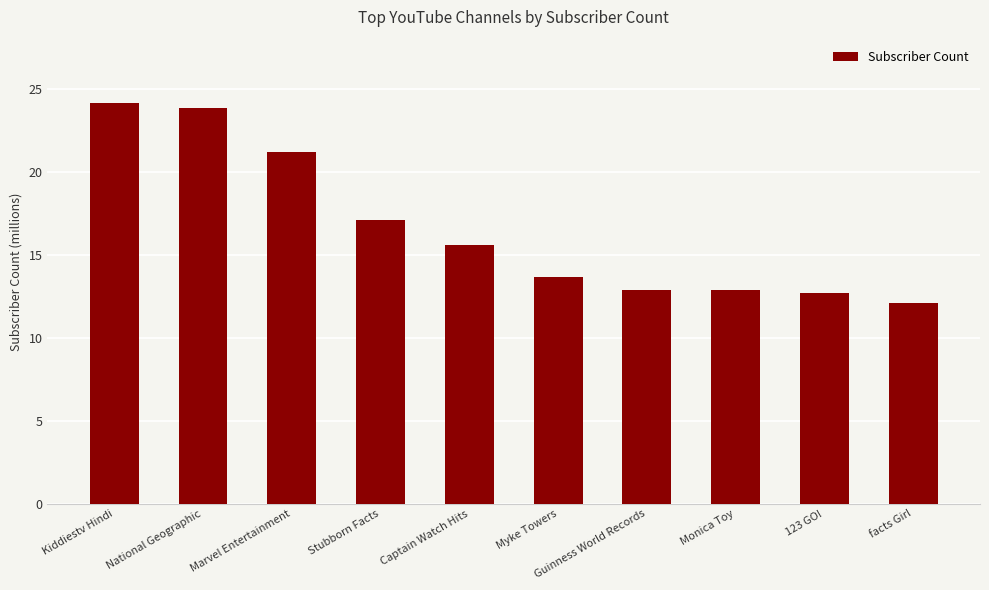

How many bars are there in total?

10